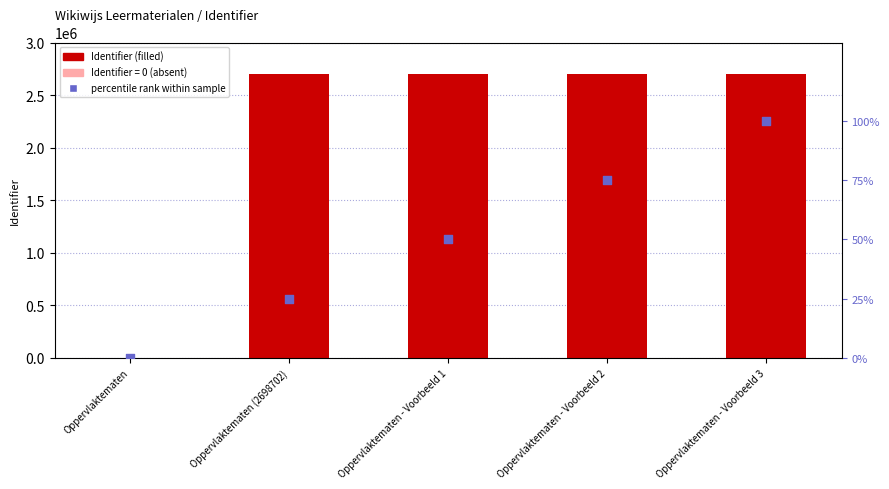

Which has a higher value, Oppervlaktematen - Voorbeeld 1 or Oppervlaktematen - Voorbeeld 2?

Oppervlaktematen - Voorbeeld 2